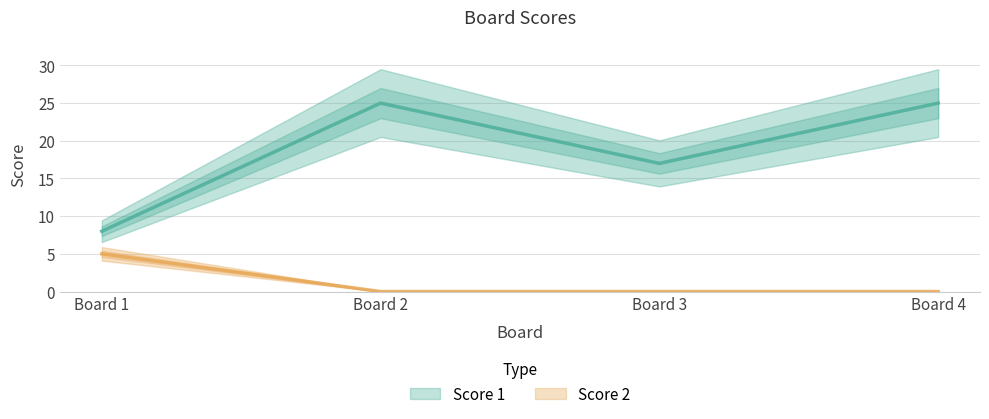

How many categories are shown in the chart?

4